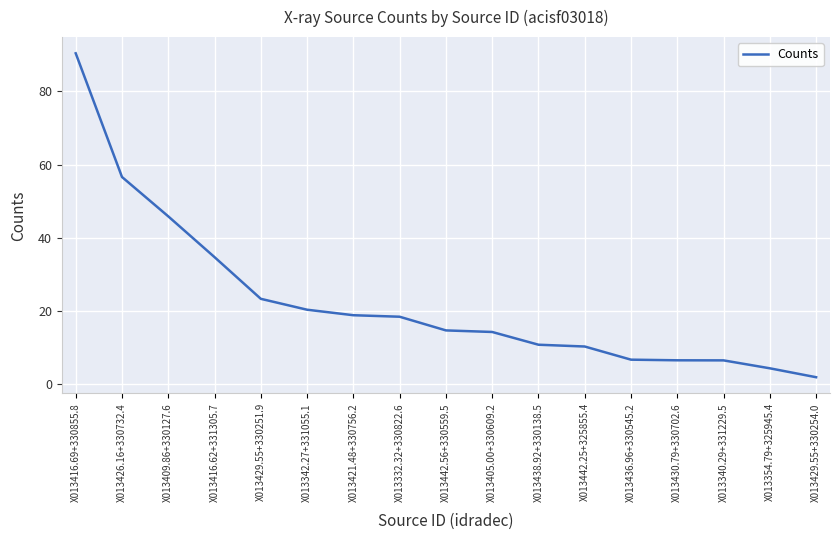

The chart shows a value of 18.9 at X013421.48+330756.2. True or false?

True